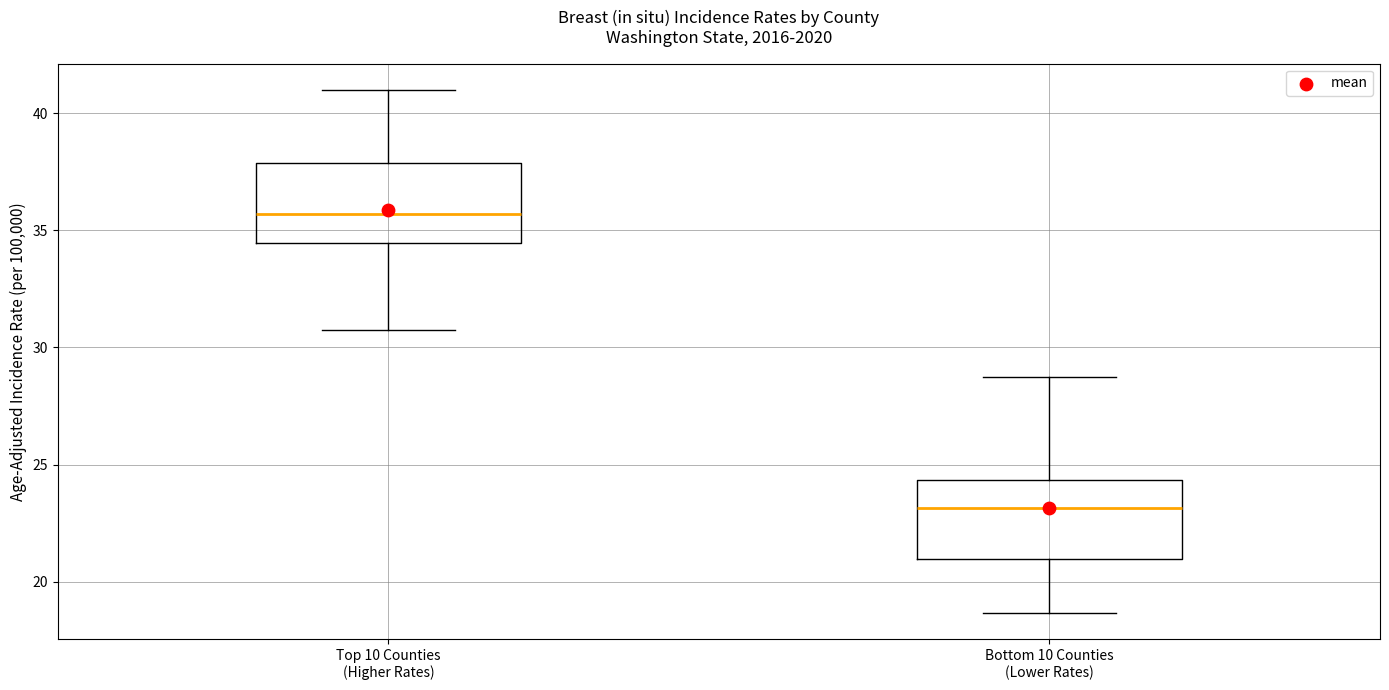

Reading left to right, read every box against the y-axis: the position of its median line, the range the box covers, and the ends of its whiskers. The values are not printed on the chart, so give them approximately, as read against the axis.

Top 10 Counties (Higher Rates): median 35.5, box 34.5 to 38.0, whiskers 31.0 to 41.0
Bottom 10 Counties (Lower Rates): median 23.0, box 21.0 to 24.5, whiskers 18.5 to 28.5